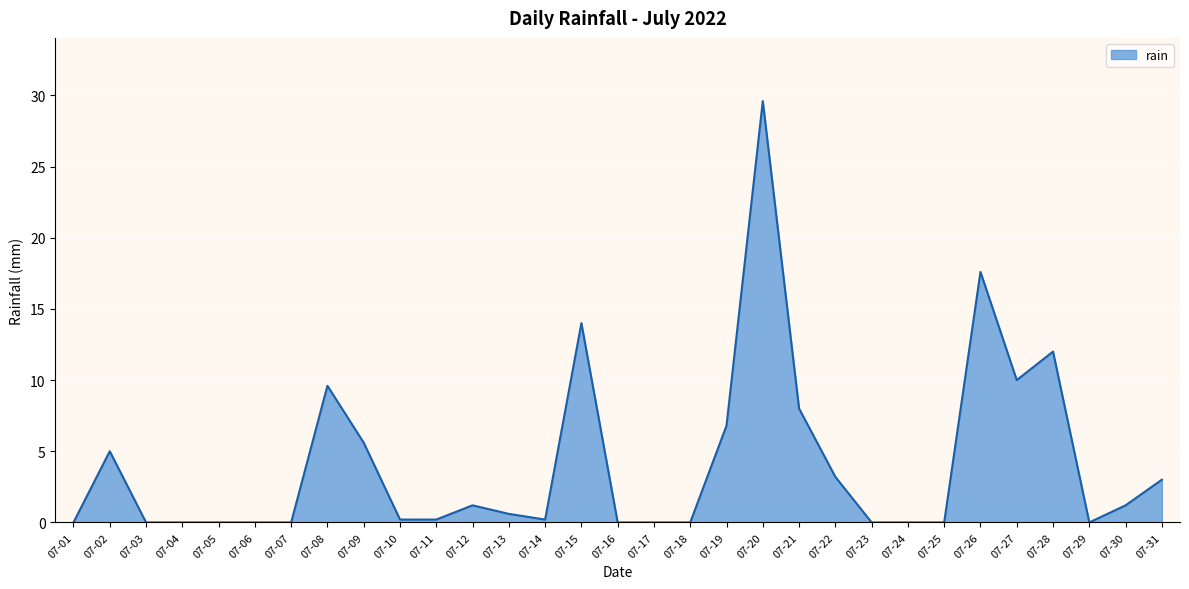

Which has a higher value, 07-02 or 07-27?

07-27